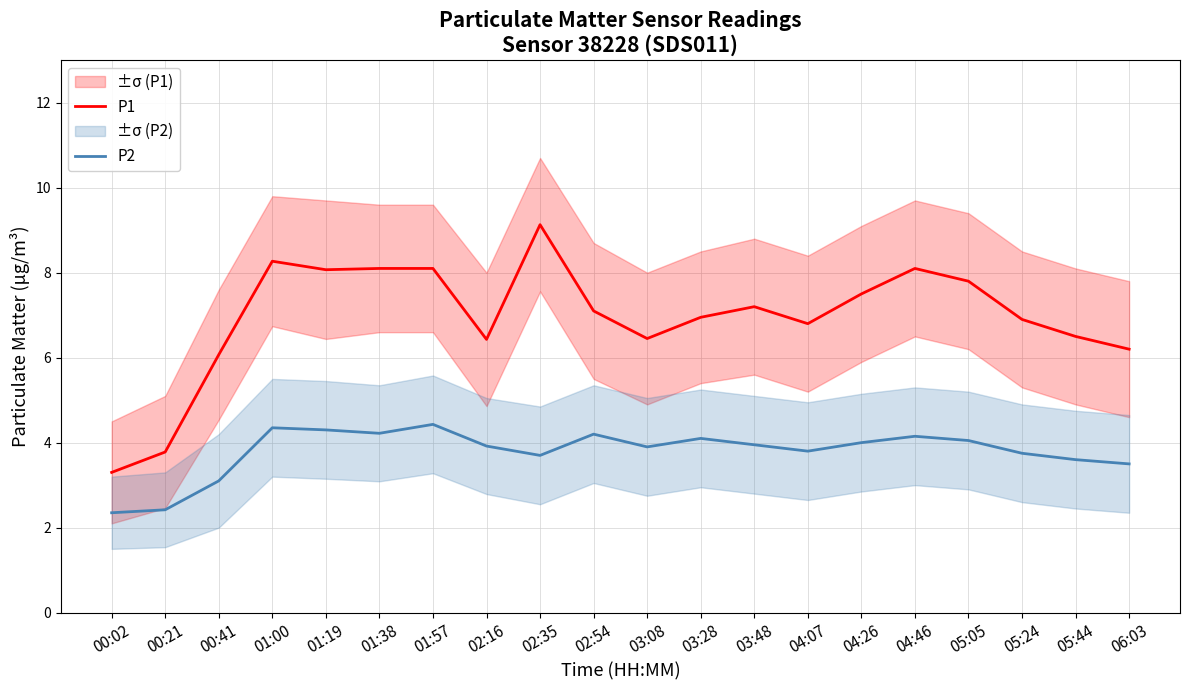

Reading right to left, list all the values displayed in this chart.

P1: 6.2	6.5	6.9	7.8	8.1	7.5	6.8	7.2	7.0	6.5	7.1	9.1	6.4	8.1	8.1	8.1	8.3	6.1	3.8	3.3
P2: 3.5	3.6	3.8	4.0	4.2	4.0	3.8	4.0	4.1	3.9	4.2	3.7	3.9	4.4	4.2	4.3	4.3	3.1	2.4	2.4